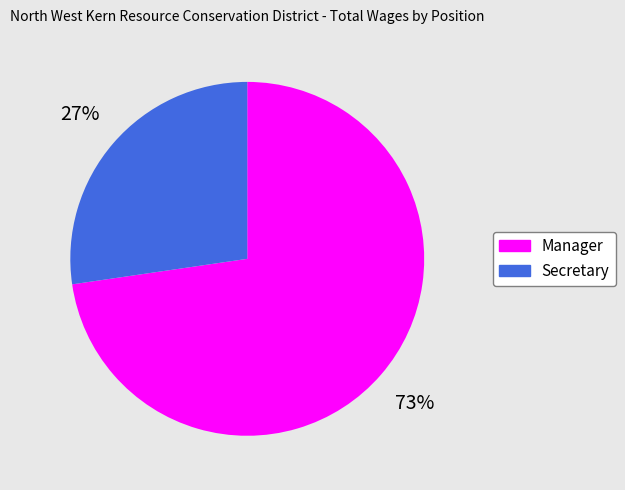

The Manager slice represents 73% of the pie. True or false?

True